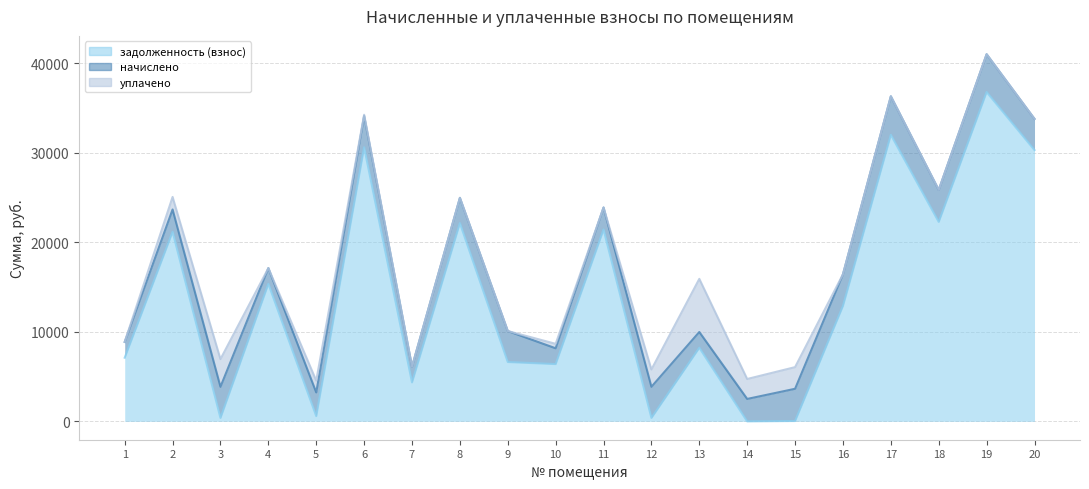

Which series has the largest total across all categories?

задолженность (взнос)